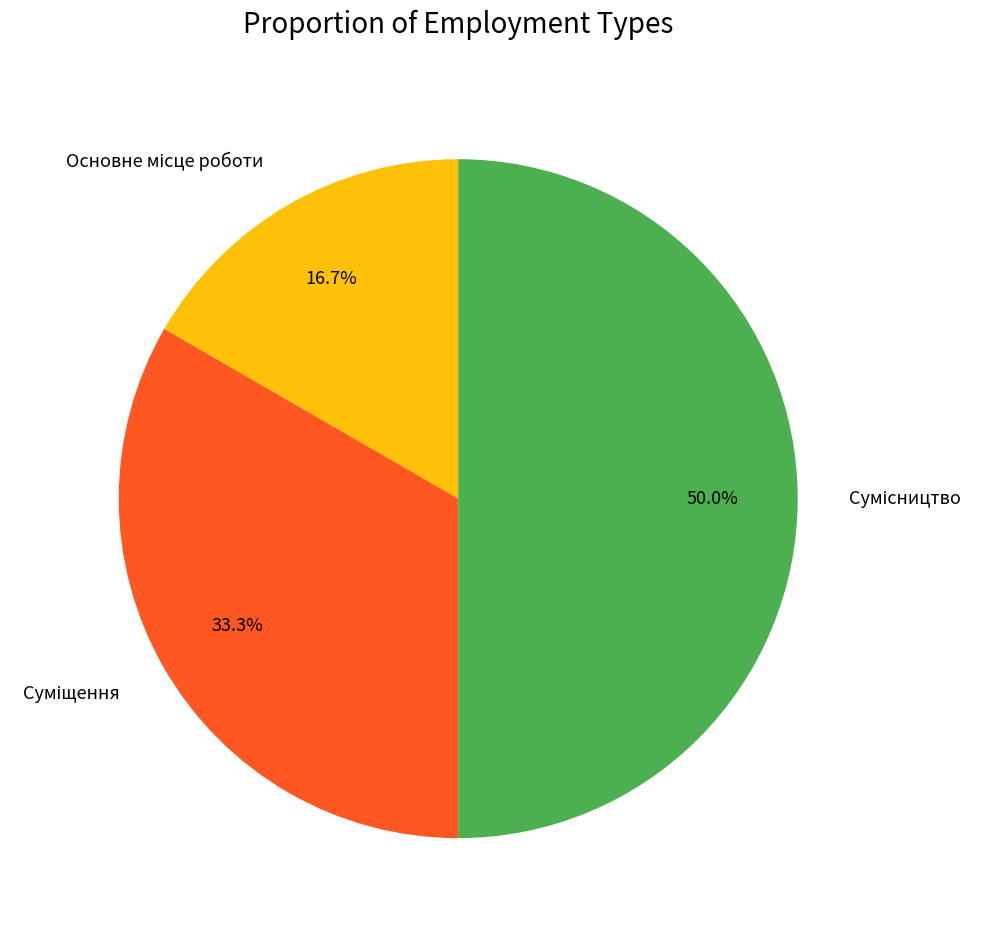

How many slices are in this pie chart?

3